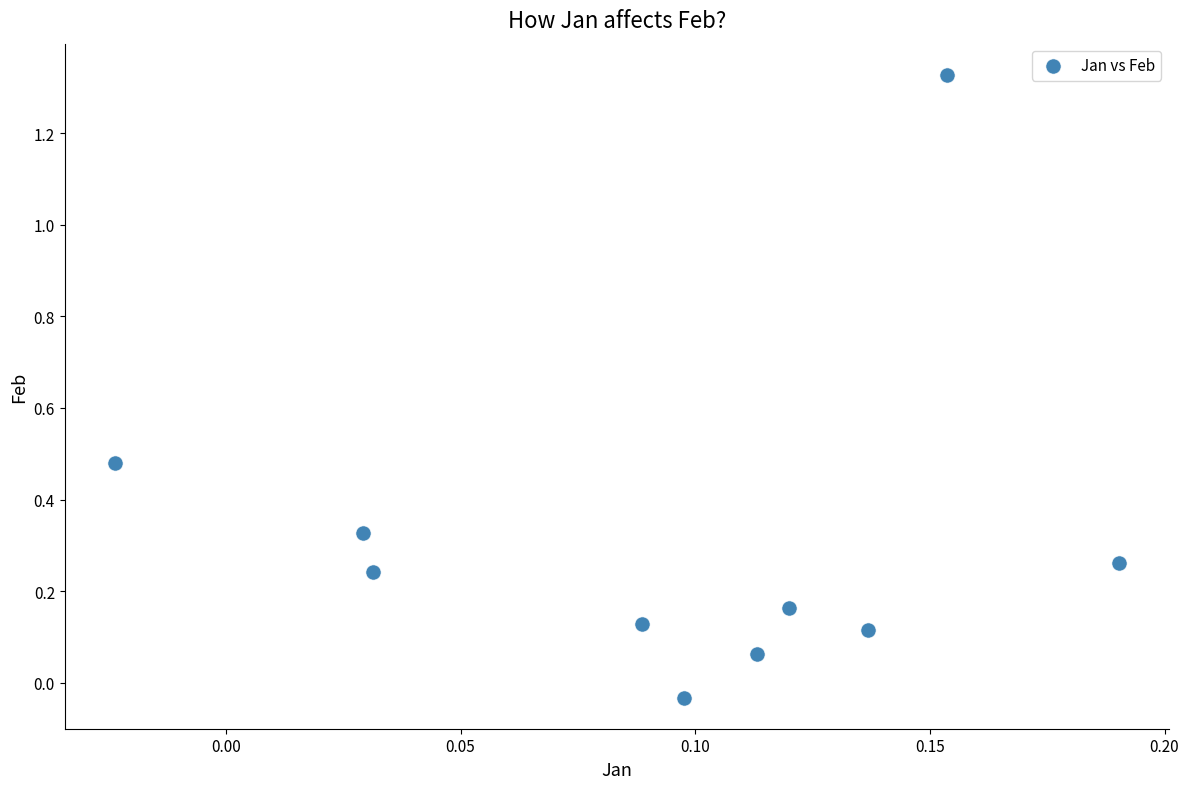

What is the range of Y values (max minus min)?

1.4